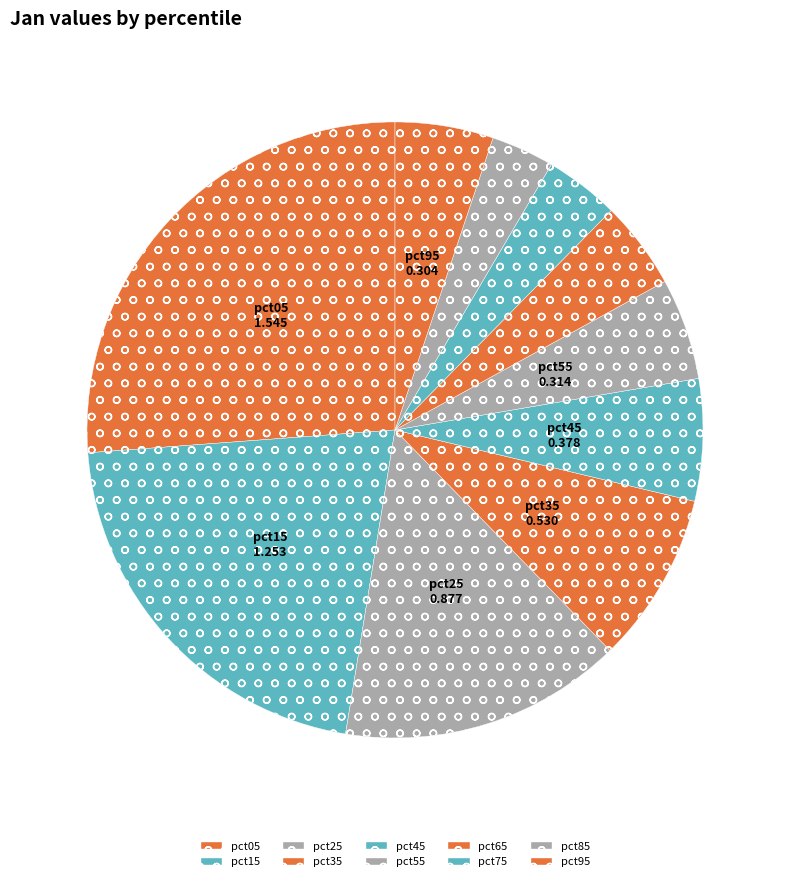

Which slice is the largest?

pct05